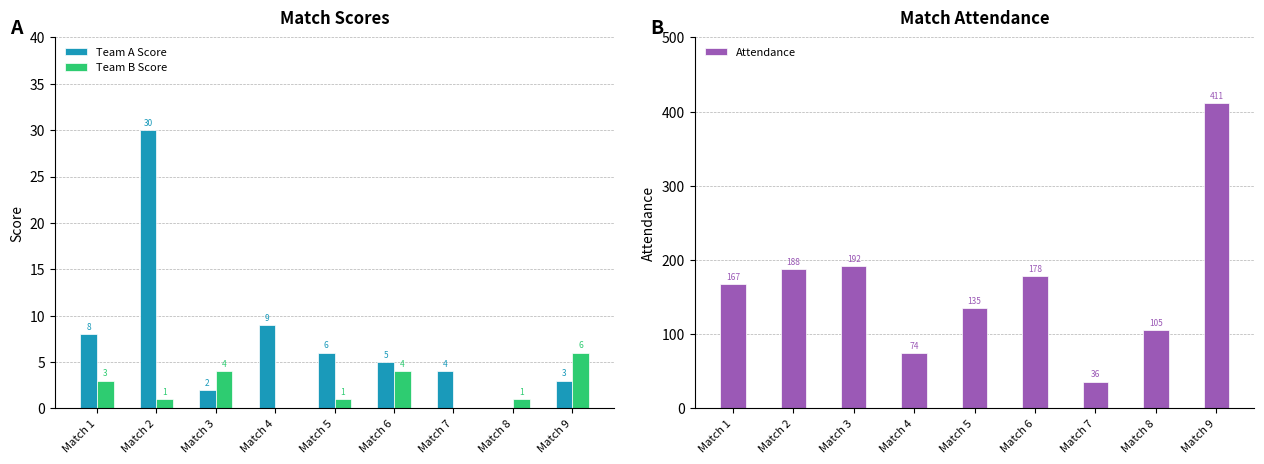

Which series has the widest spread of values?

Attendance